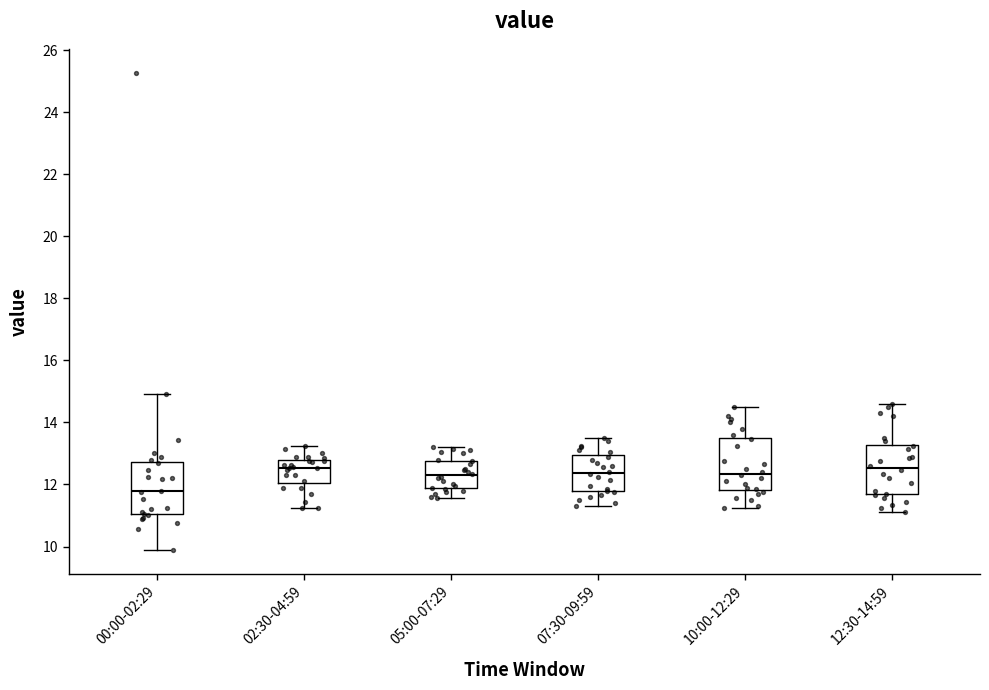

Where does the lower whisker of the box for 10:00-12:29 end on the y-axis? The values are not printed on the chart, so give them approximately, as read against the axis.

11.2